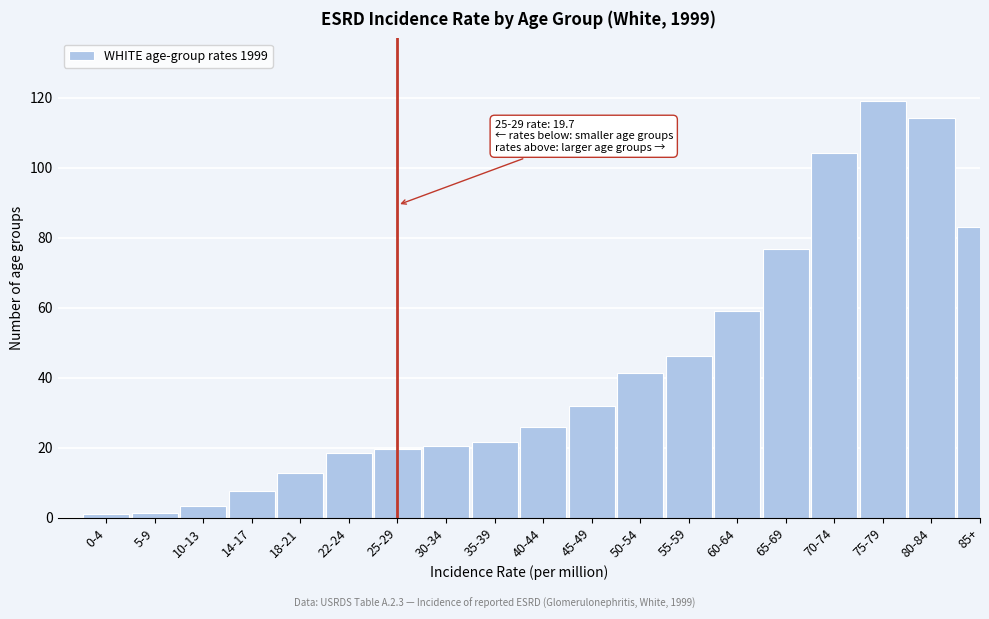

What is the value of the 13th bar from the left?

46.1